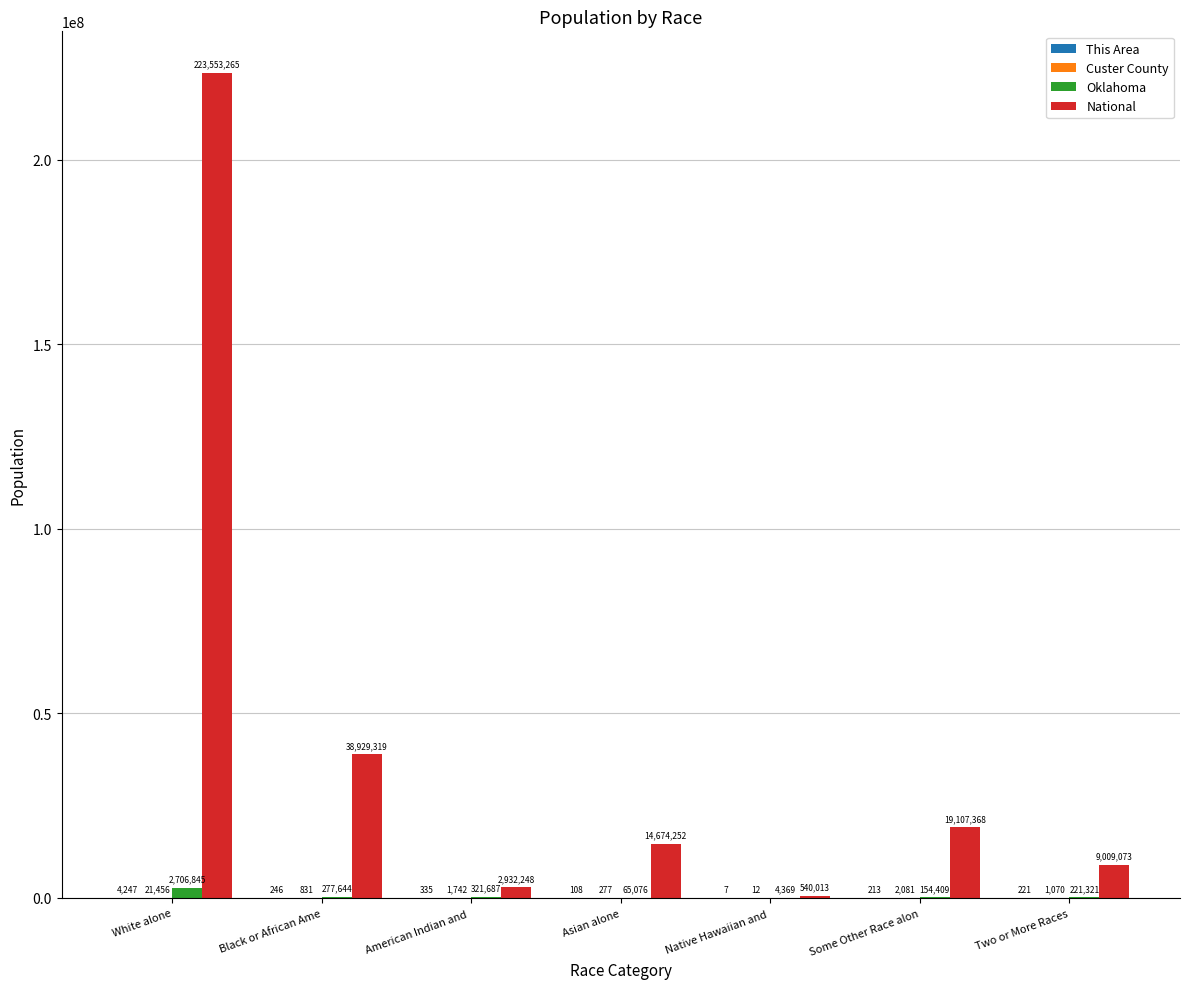

What is the sum of all National values?

308745538